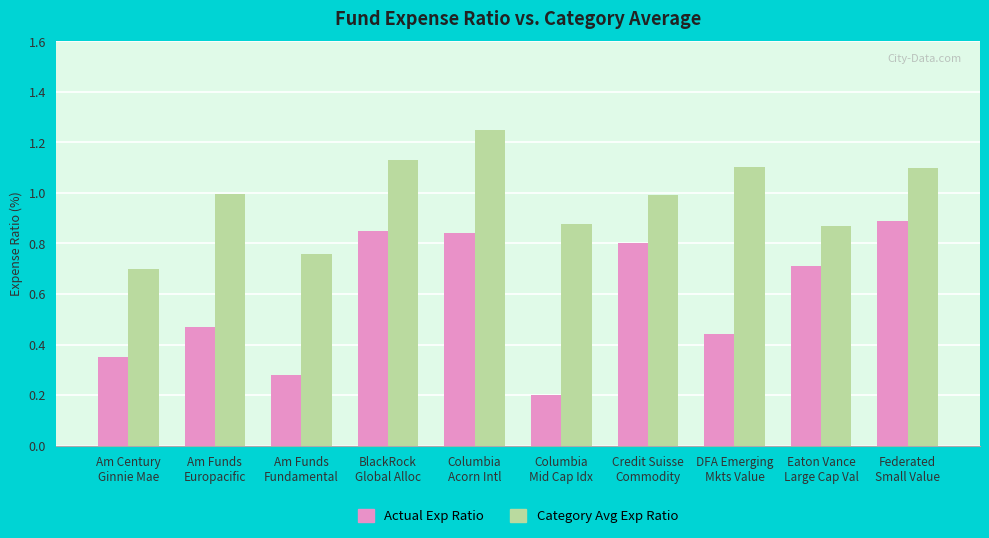

List the series in order of their overall mean, lowest first.

Actual Exp Ratio, Category Avg Exp Ratio